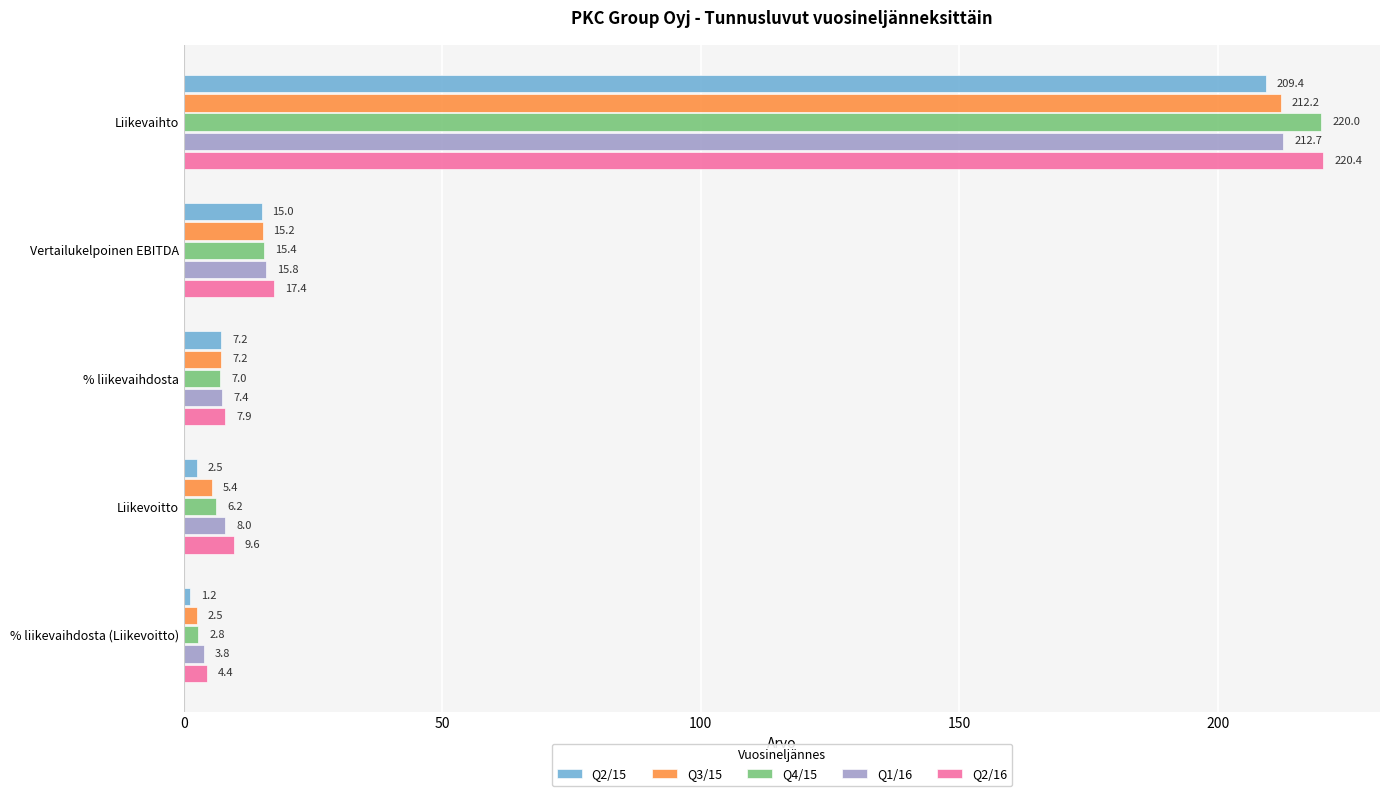

What are all the series names shown in the legend?

Q2/15, Q3/15, Q4/15, Q1/16, Q2/16